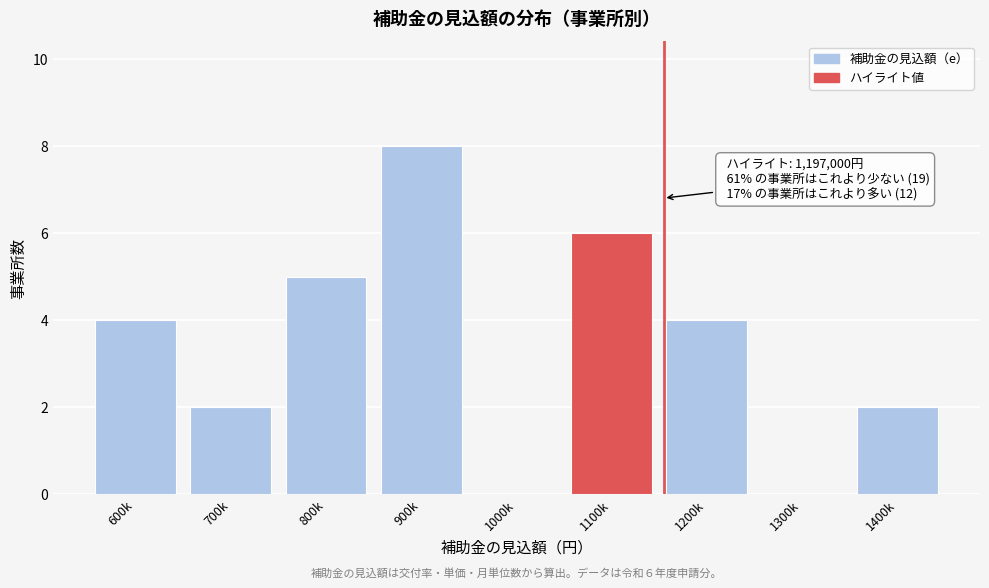

Reading left to right, transcribe all the data shown in this chart.

600k=4	700k=2	800k=5	900k=8	1000k=0	1100k=6	1200k=4	1300k=0	1400k=2